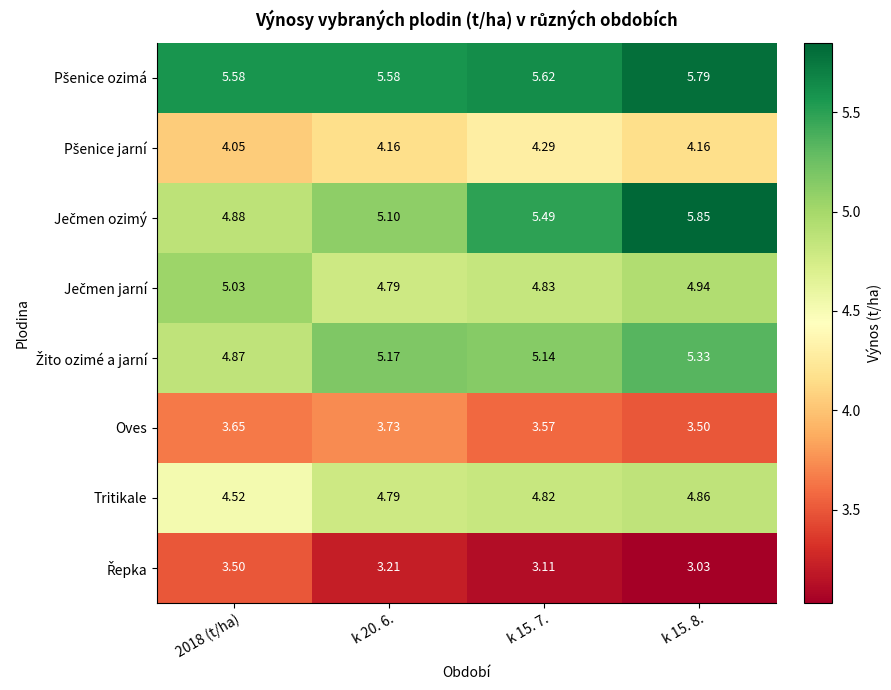

How many distinct data groups are displayed?

8